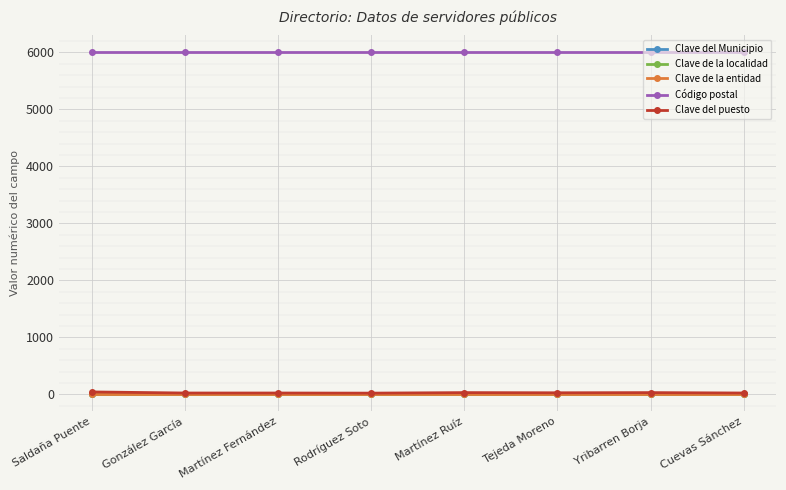

How many lines are shown in the chart?

5